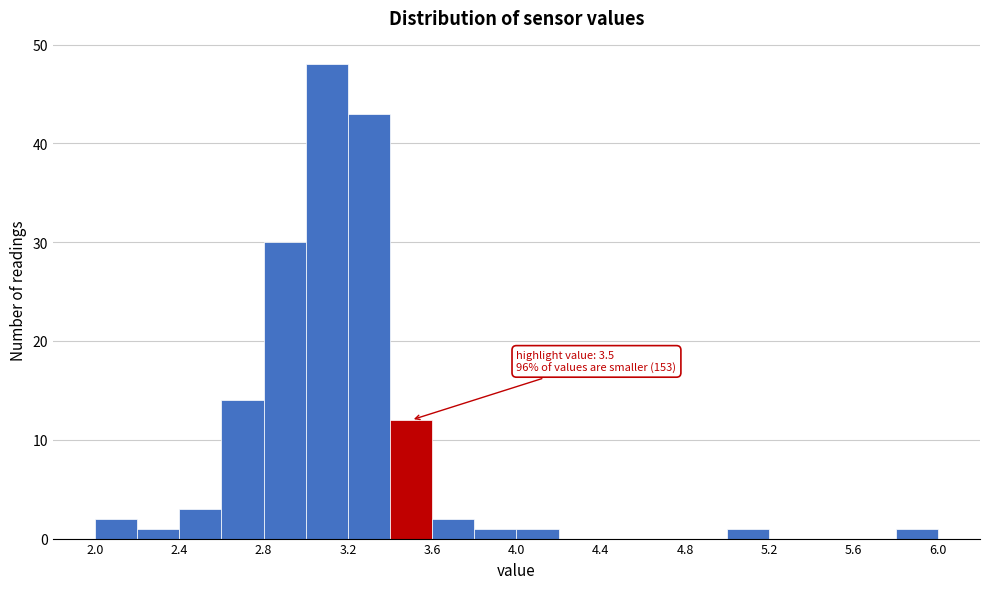

Which range on the x-axis has the tallest bar?

3.0 to 3.2